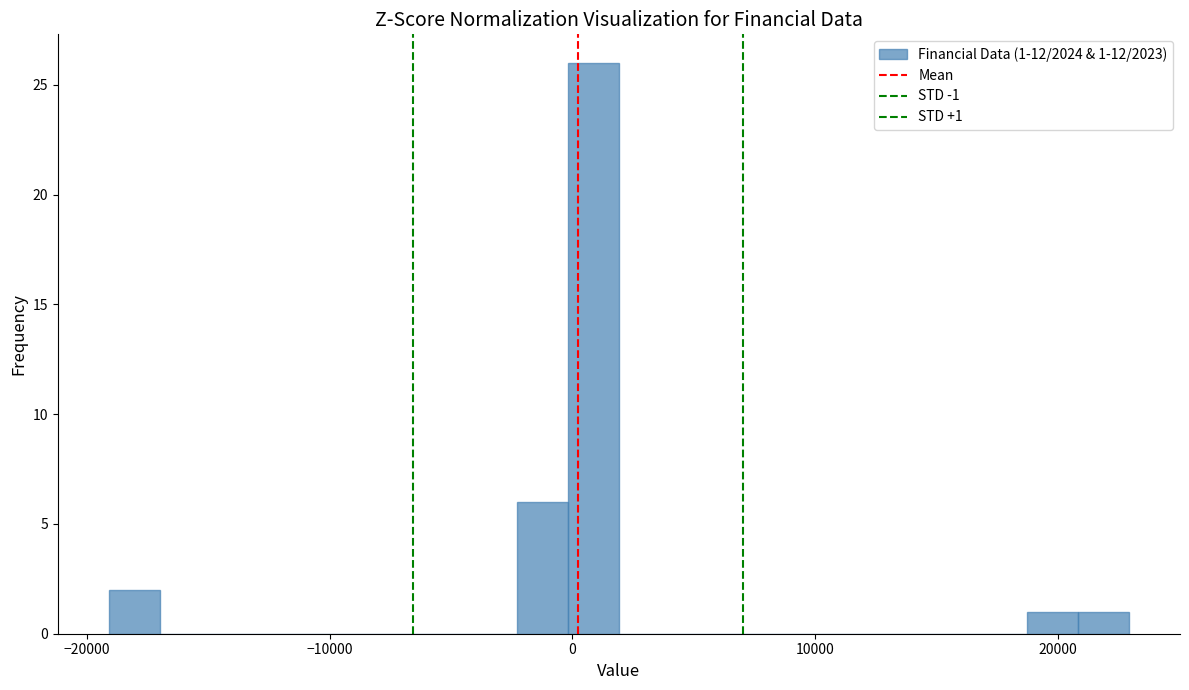

Around what value on the x-axis is the tallest bar? Give the approximate position of its centre, as read against the axis.

1000